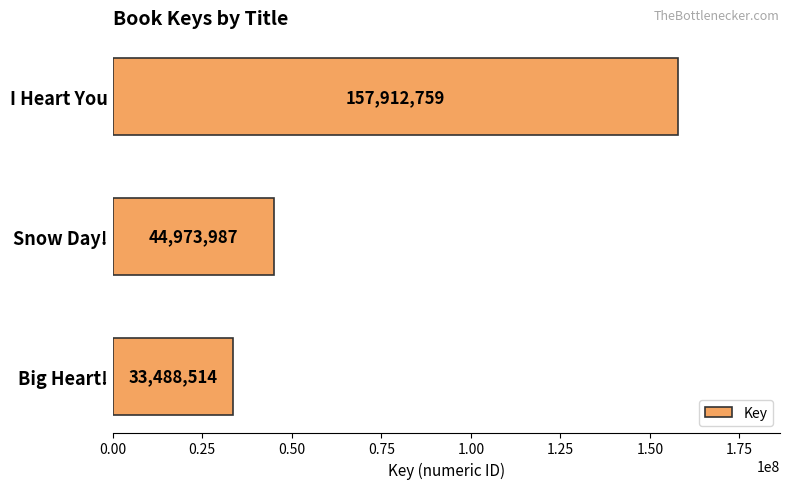

The chart shows a value of 19177622 at Snow Day!. True or false?

False